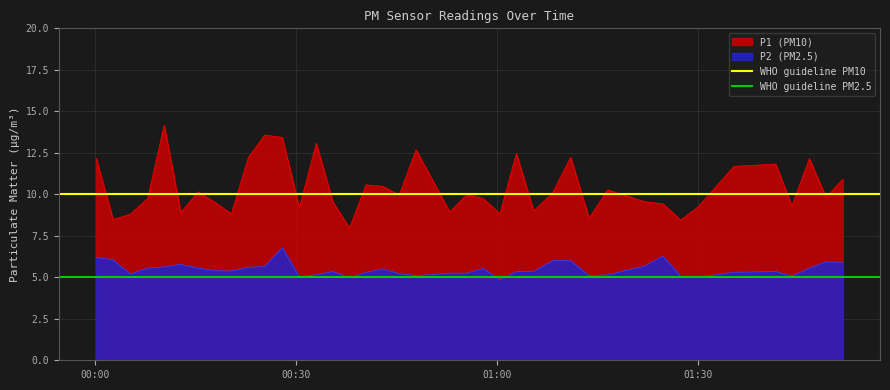

What is the sum of all WHO guideline PM10 values?

20